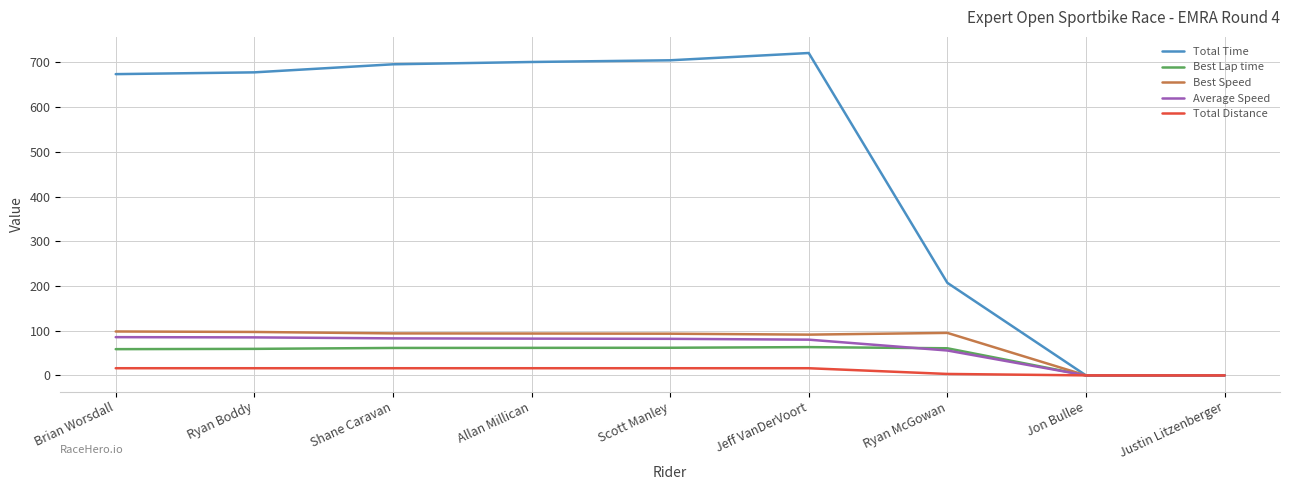

What is the difference between the highest and lowest values at Allan Millican?

684.9